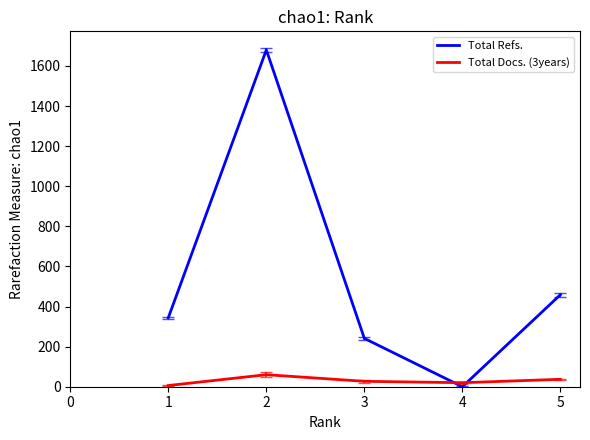

List the series in order of their peak value, lowest first.

Total Docs. (3years), Total Refs.